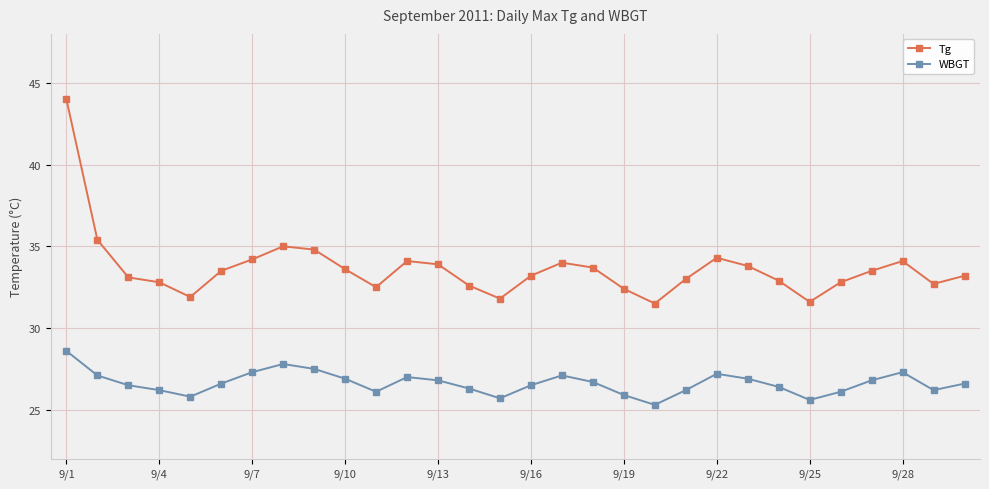

How many data points does each series have?

30